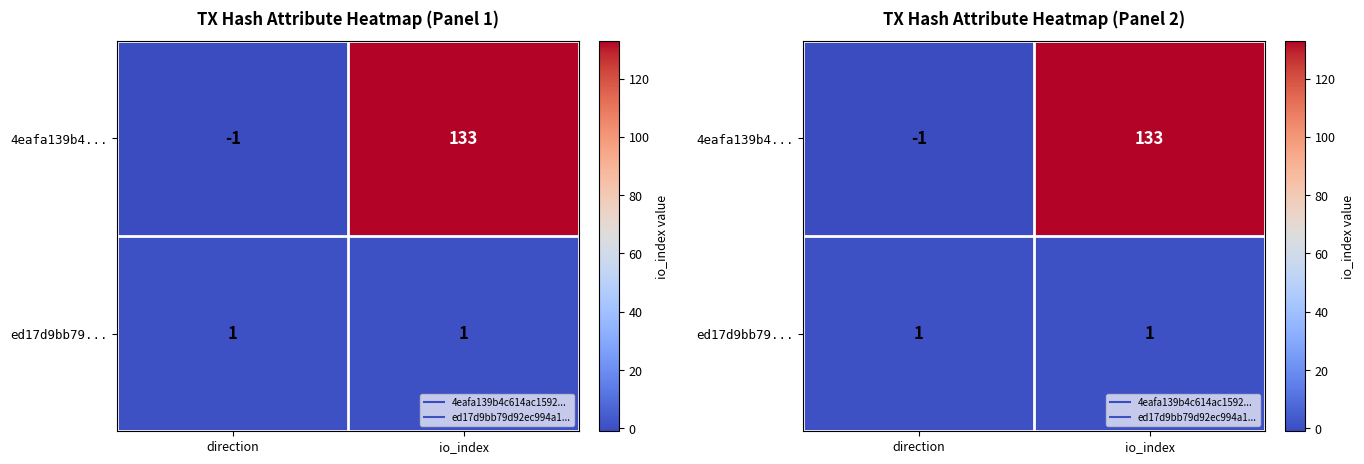

Which category has the highest value in the ed17d9bb79... series?

direction